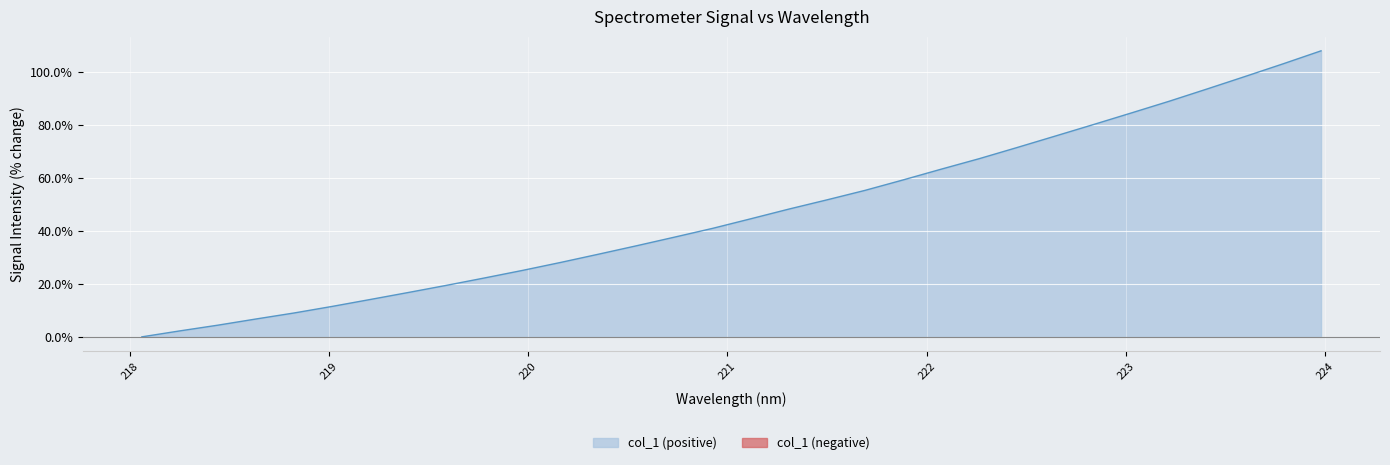

How many data points are above 44?

16